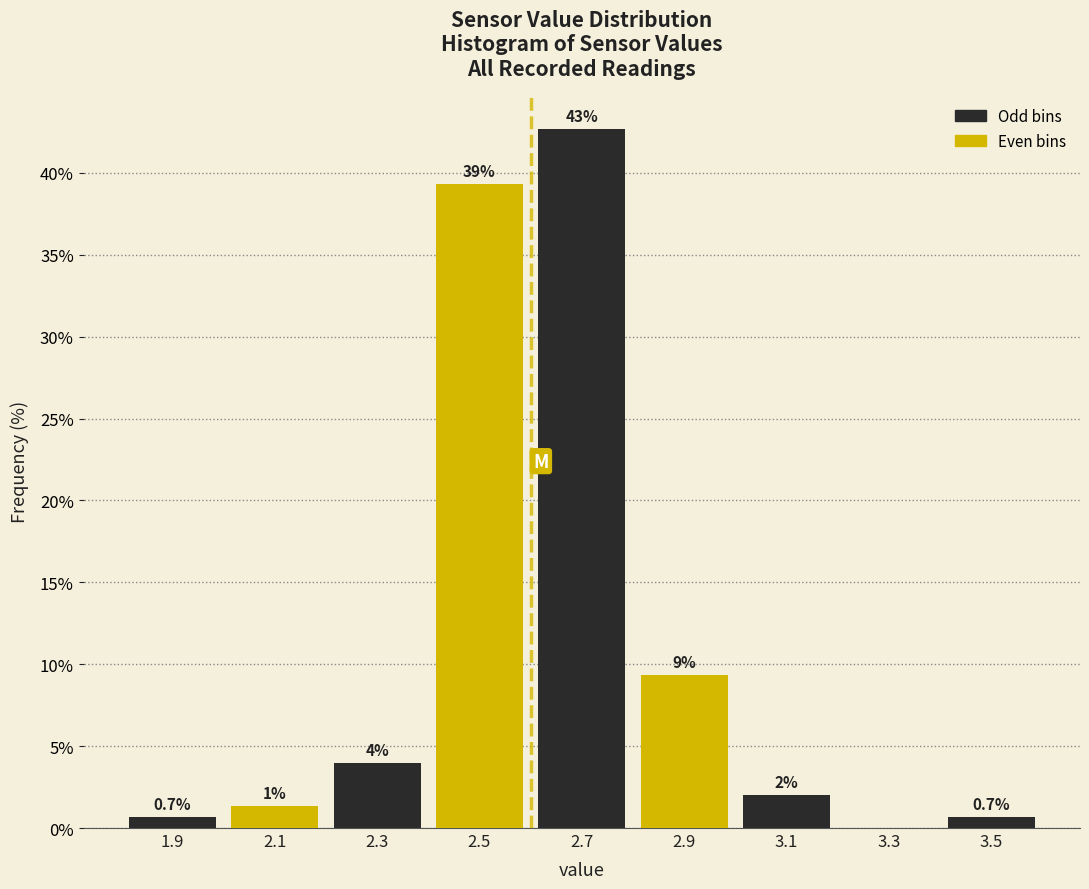

Over which range of the x-axis is the bar tallest?

2.6 to 2.8